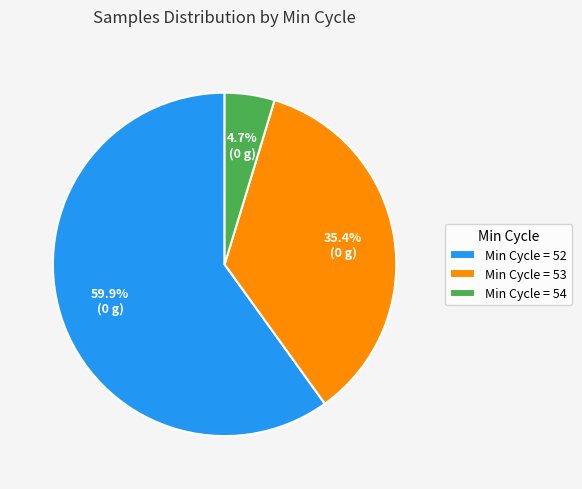

What is the ratio of the value at Min Cycle = 53 to the value at Min Cycle = 52?

0.6